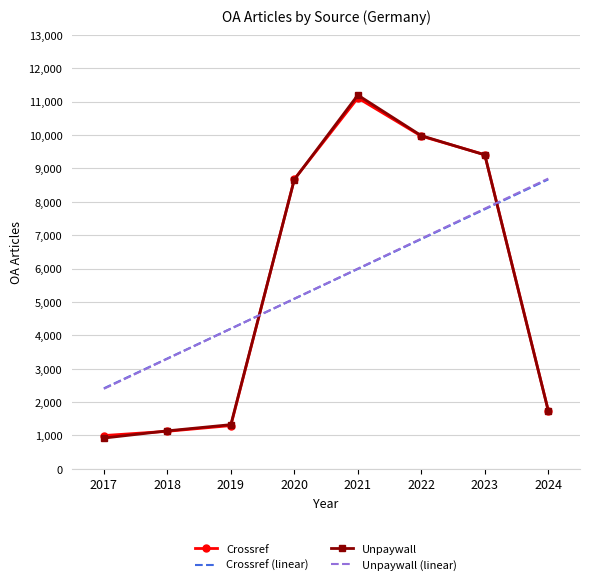

Where is Unpaywall (linear) nearest to the value 5546?

2020